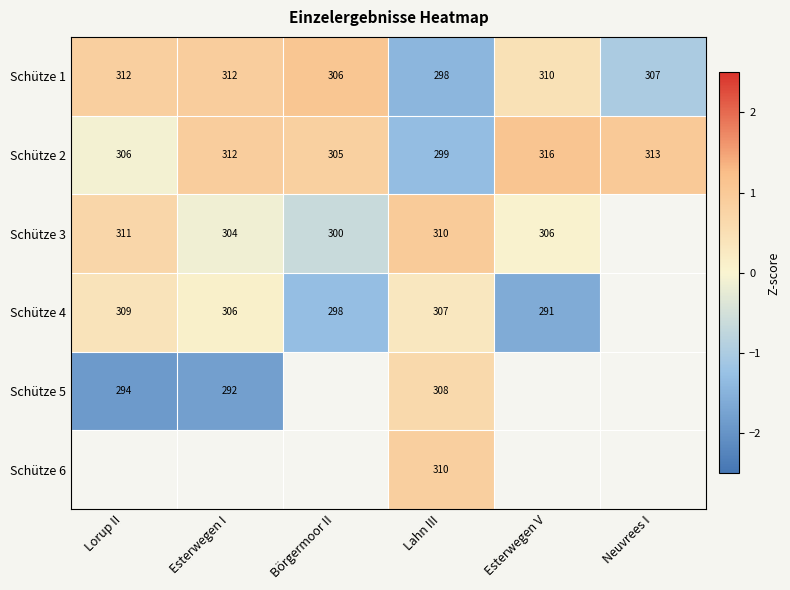

What is the greatest value displayed?

1.1